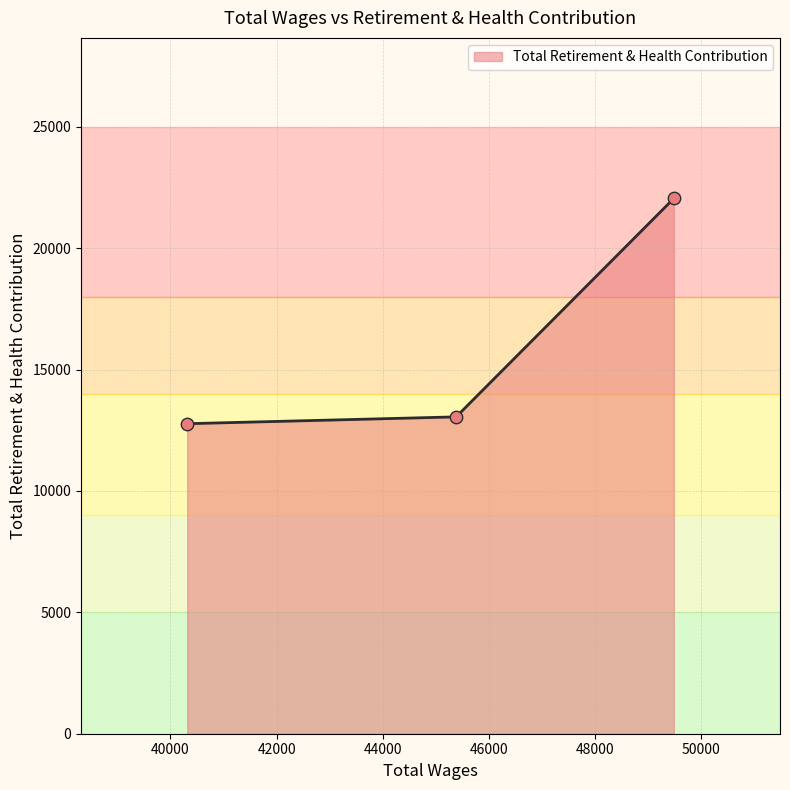

Which has a higher value, 49482.0 or 40317.0?

49482.0